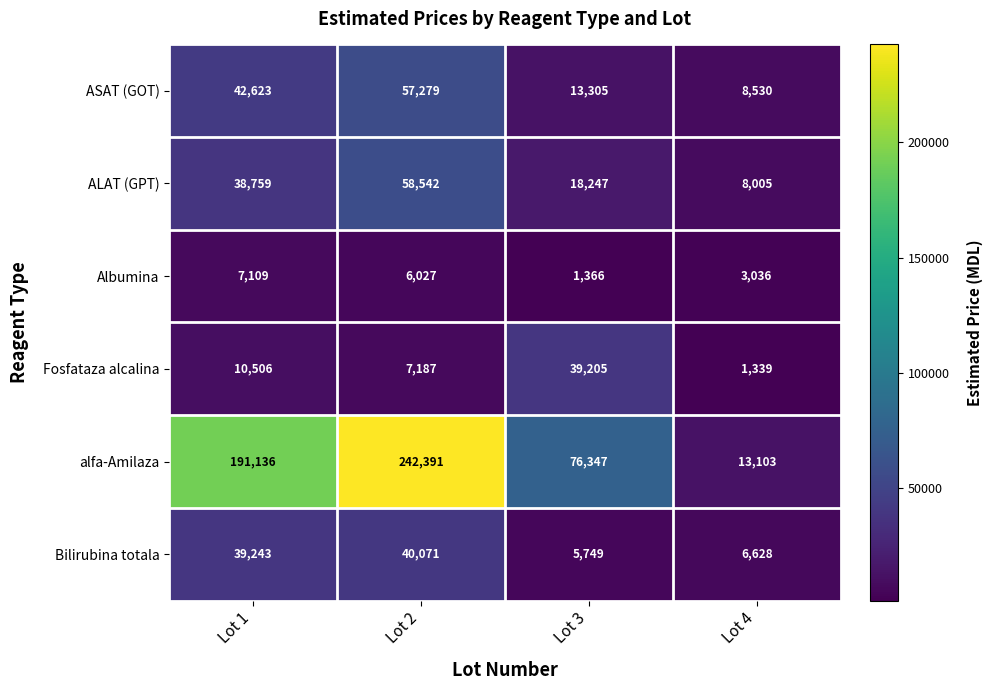

Which series has the largest range (max minus min)?

alfa-Amilaza